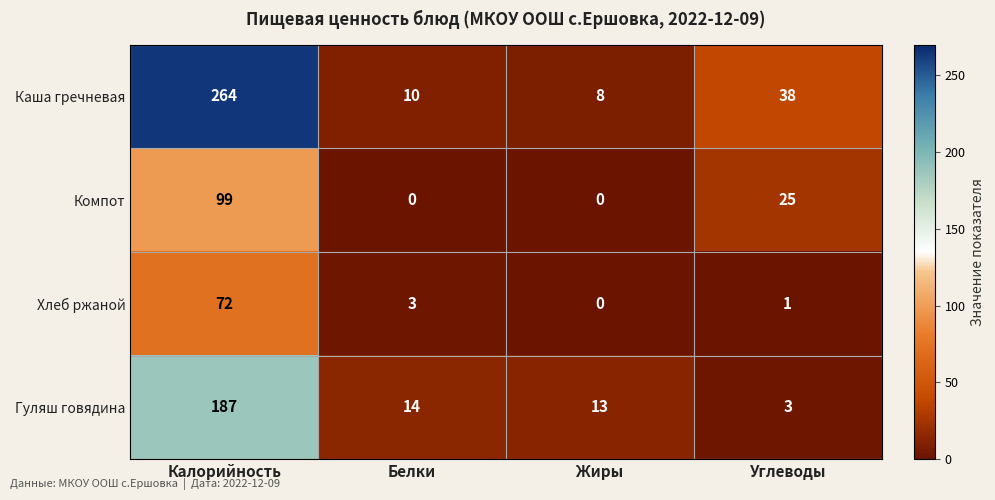

At Калорийность, list the series in order from largest to smallest.

Каша гречневая, Гуляш говядина, Компот, Хлеб ржаной